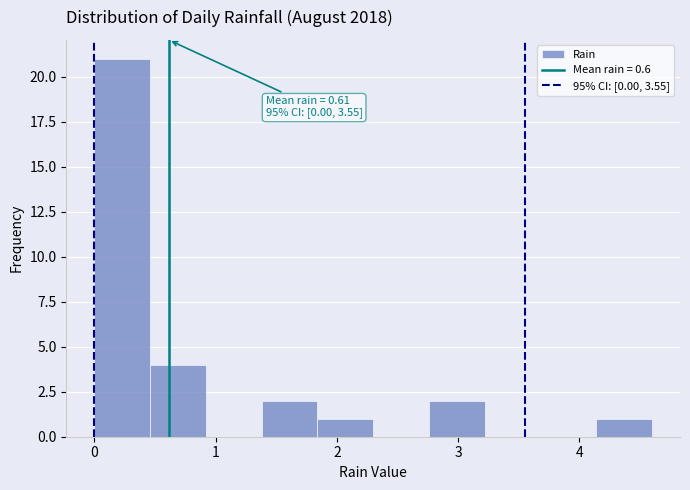

Which range on the x-axis has the tallest bar?

0.00 to 0.46